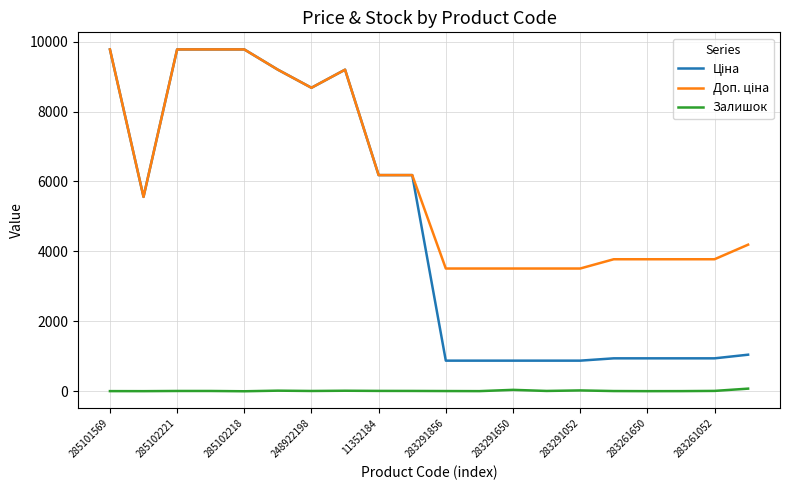

What is the greatest value displayed?

9775.5